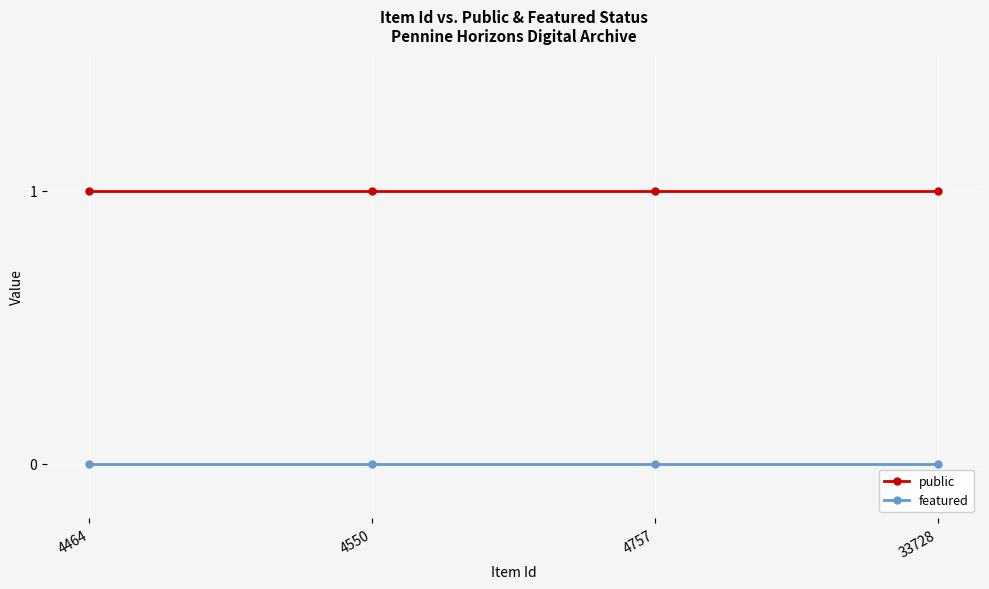

True or false: public has more than 1 interior local peaks.

False